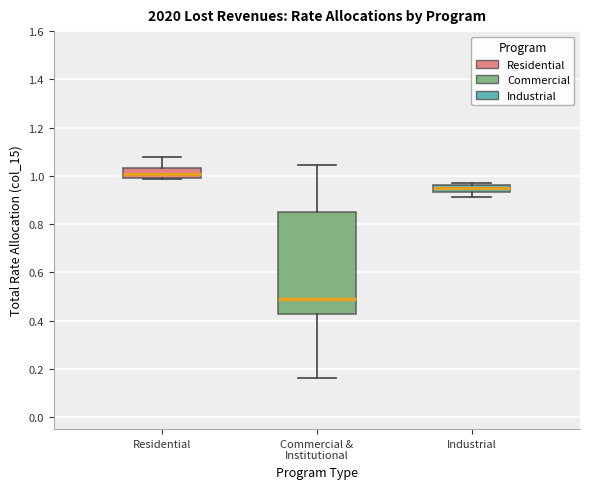

Which box is the tallest, from its lower edge to its upper edge?

Commercial & Institutional